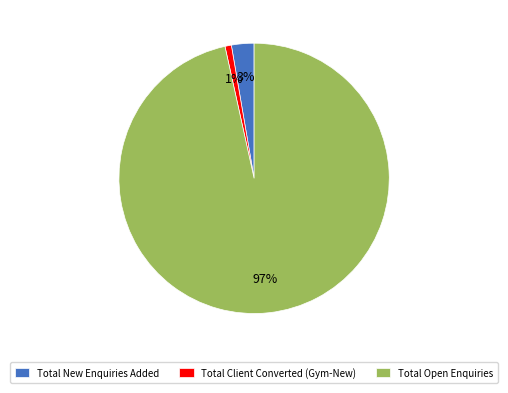

Which category accounts for the majority?

Total Open Enquiries